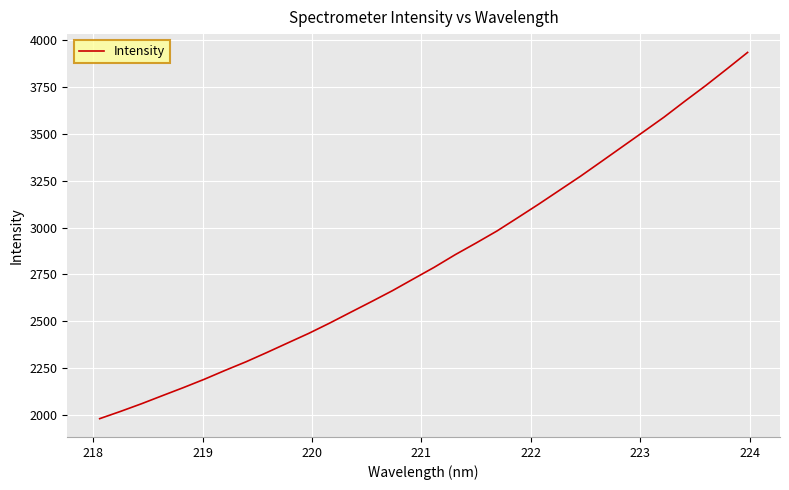

What is the maximum value shown in the chart?

3933.6